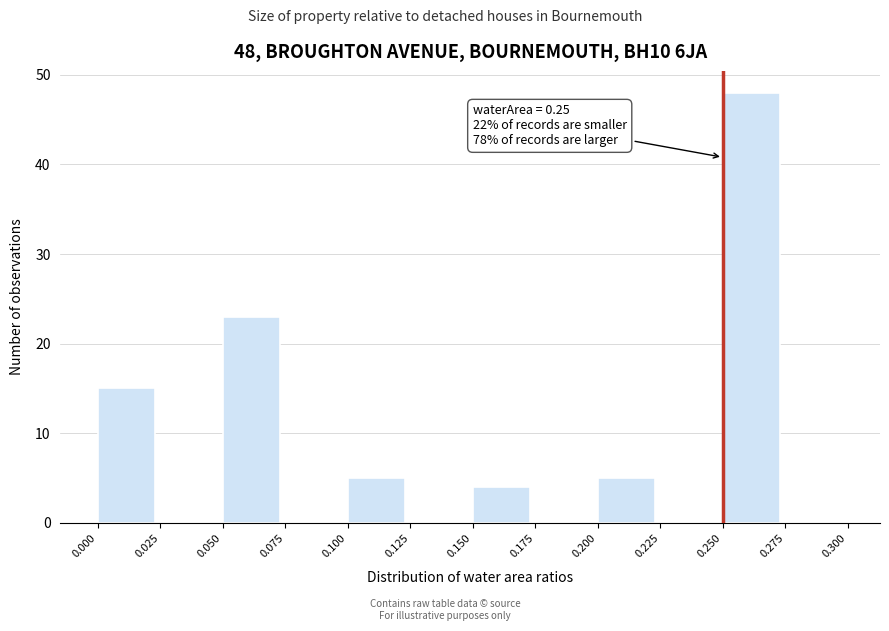

Over which range of the x-axis is the bar tallest?

0.250 to 0.275